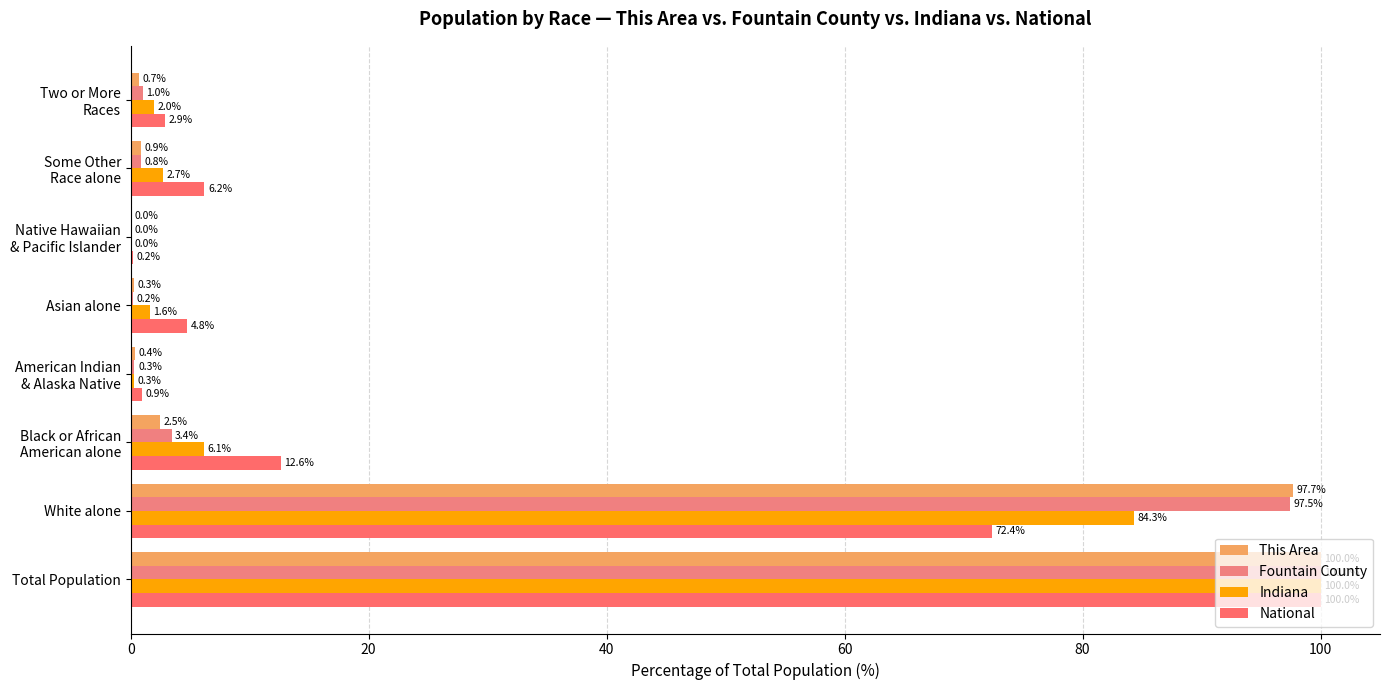

Reading left to right, list all the values displayed in this chart.

This Area: 100.0	97.7	2.5	0.4	0.3	0.0	0.9	0.7
Fountain County: 100.0	97.5	3.4	0.3	0.2	0.0	0.8	1.0
Indiana: 100.0	84.3	6.1	0.3	1.6	0.0	2.7	2.0
National: 100.0	72.4	12.6	0.9	4.8	0.2	6.2	2.9